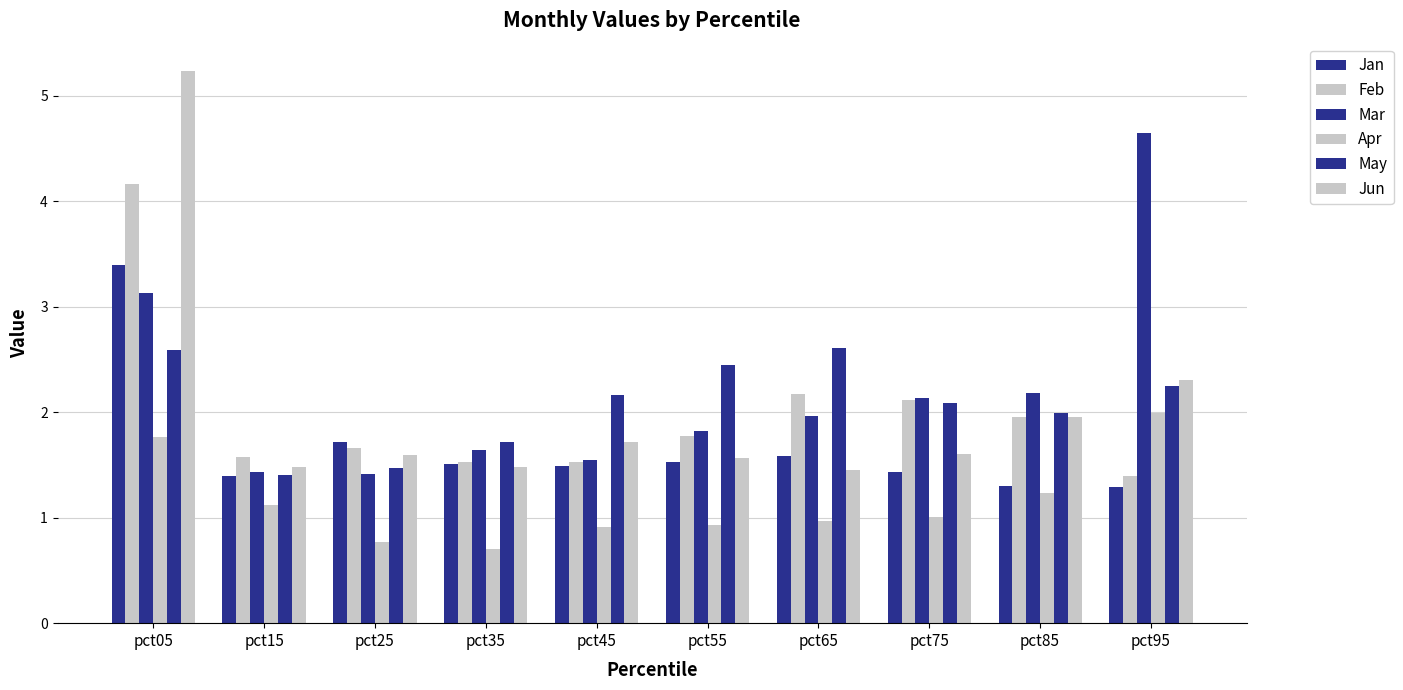

At how many categories does at least one series exceed 2?

7